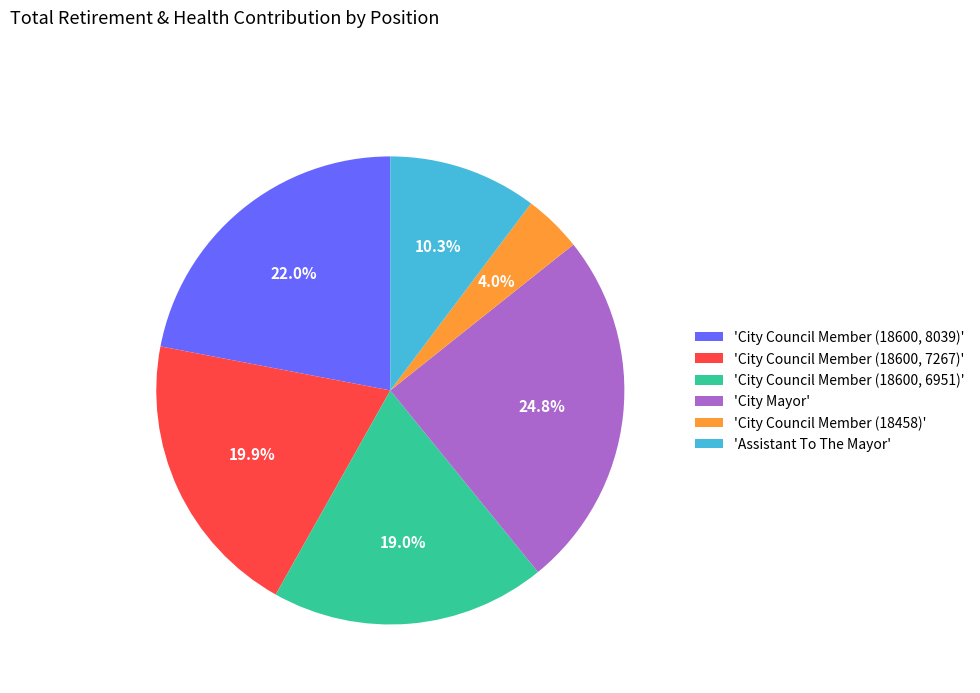

Combined, what portion of the pie is 'City Council Member (18600, 8039)' and 'City Mayor'?

46.8%